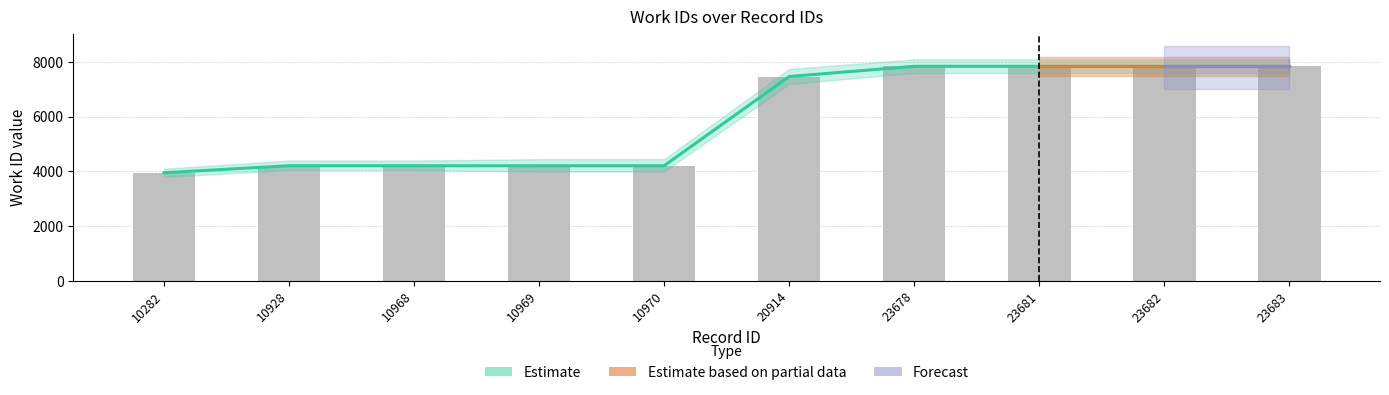

Read the value at 23683, to the nearest 10.

7850